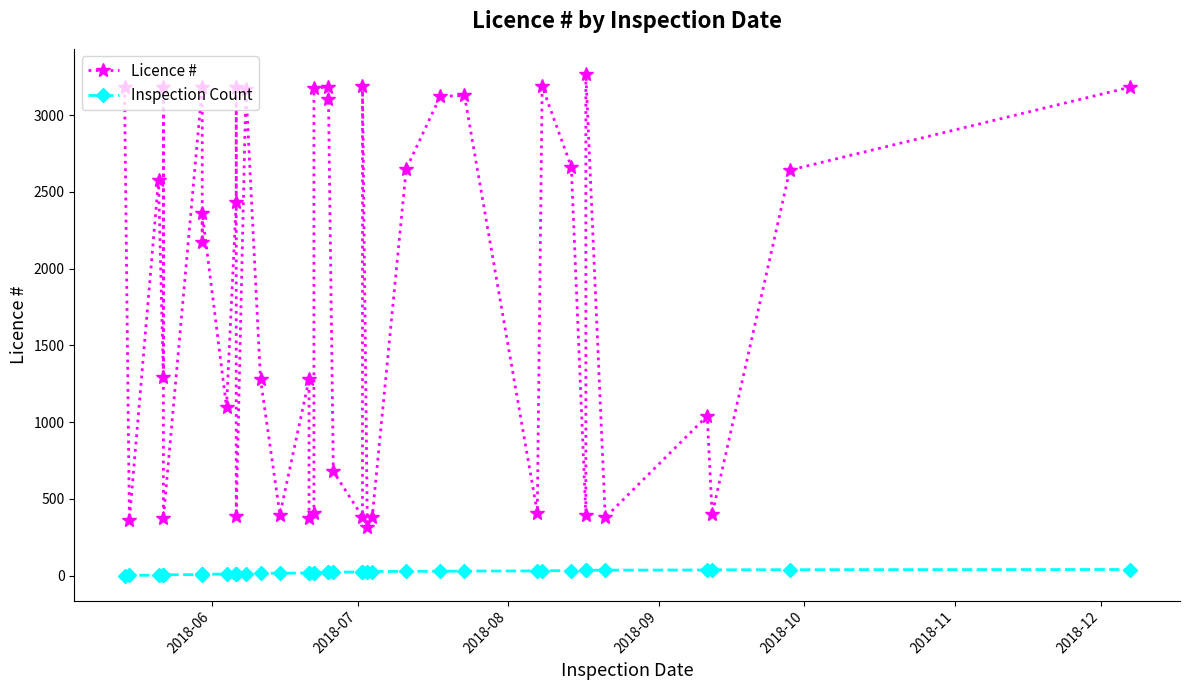

How many values in the Licence # series are below 2361?

20